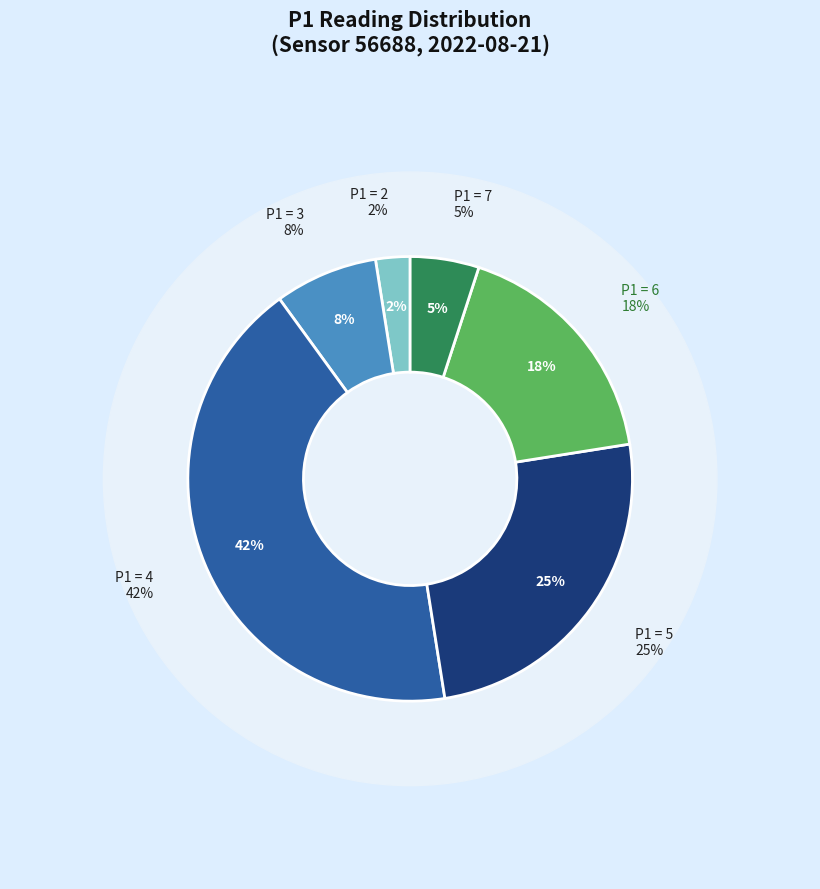

To the nearest percent, what percentage of the pie is P1=6?

18%